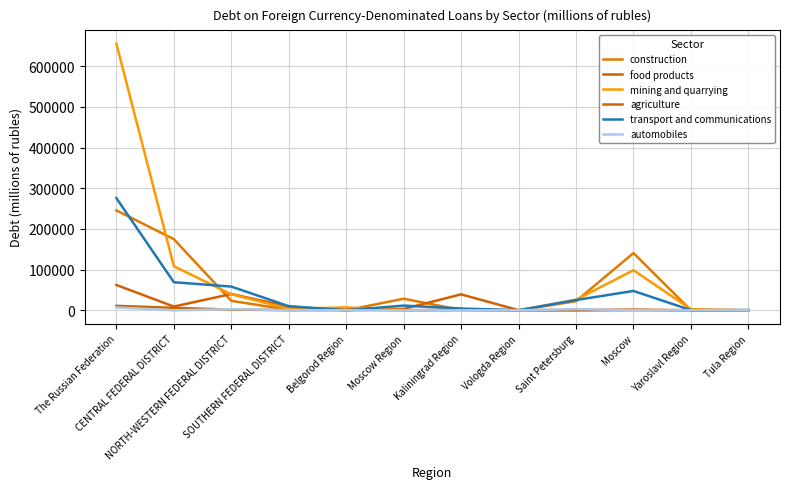

Reading left to right, transcribe all the data shown in this chart.

construction: The Russian Federation=245658	CENTRAL FEDERAL DISTRICT=174940	NORTH-WESTERN FEDERAL DISTRICT=23226	SOUTHERN FEDERAL DISTRICT=1307	Belgorod Region=137	Moscow Region=28415	Kaliningrad Region=825	Vologda Region=0	Saint Petersburg=22401	Moscow=140691	Yaroslavl Region=0	Tula Region=0
food products: The Russian Federation=62266	CENTRAL FEDERAL DISTRICT=9188	NORTH-WESTERN FEDERAL DISTRICT=40056	SOUTHERN FEDERAL DISTRICT=8960	Belgorod Region=22	Moscow Region=3323	Kaliningrad Region=39168	Vologda Region=307	Saint Petersburg=533	Moscow=1620	Yaroslavl Region=0	Tula Region=0
mining and quarrying: The Russian Federation=655620	CENTRAL FEDERAL DISTRICT=108410	NORTH-WESTERN FEDERAL DISTRICT=39394	SOUTHERN FEDERAL DISTRICT=3543	Belgorod Region=7185	Moscow Region=0	Kaliningrad Region=9	Vologda Region=0	Saint Petersburg=25980	Moscow=98587	Yaroslavl Region=2604	Tula Region=0
agriculture: The Russian Federation=10926	CENTRAL FEDERAL DISTRICT=6014	NORTH-WESTERN FEDERAL DISTRICT=1791	SOUTHERN FEDERAL DISTRICT=283	Belgorod Region=1326	Moscow Region=267	Kaliningrad Region=1254	Vologda Region=1	Saint Petersburg=0	Moscow=367	Yaroslavl Region=66	Tula Region=328
transport and communications: The Russian Federation=275829	CENTRAL FEDERAL DISTRICT=69053	NORTH-WESTERN FEDERAL DISTRICT=58309	SOUTHERN FEDERAL DISTRICT=10123	Belgorod Region=12	Moscow Region=11556	Kaliningrad Region=4369	Vologda Region=148	Saint Petersburg=25167	Moscow=47561	Yaroslavl Region=334	Tula Region=589
automobiles: The Russian Federation=6999	CENTRAL FEDERAL DISTRICT=0	NORTH-WESTERN FEDERAL DISTRICT=2848	SOUTHERN FEDERAL DISTRICT=333	Belgorod Region=0	Moscow Region=0	Kaliningrad Region=0	Vologda Region=0	Saint Petersburg=2848	Moscow=0	Yaroslavl Region=0	Tula Region=0